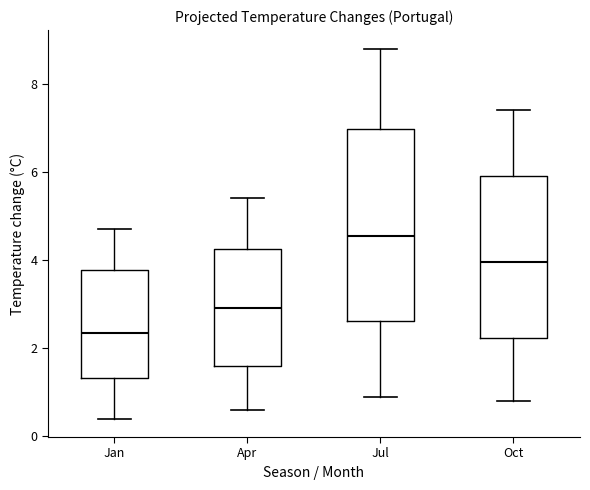

Where does the upper whisker of the box for Jul end on the y-axis? The values are not printed on the chart, so give them approximately, as read against the axis.

8.8